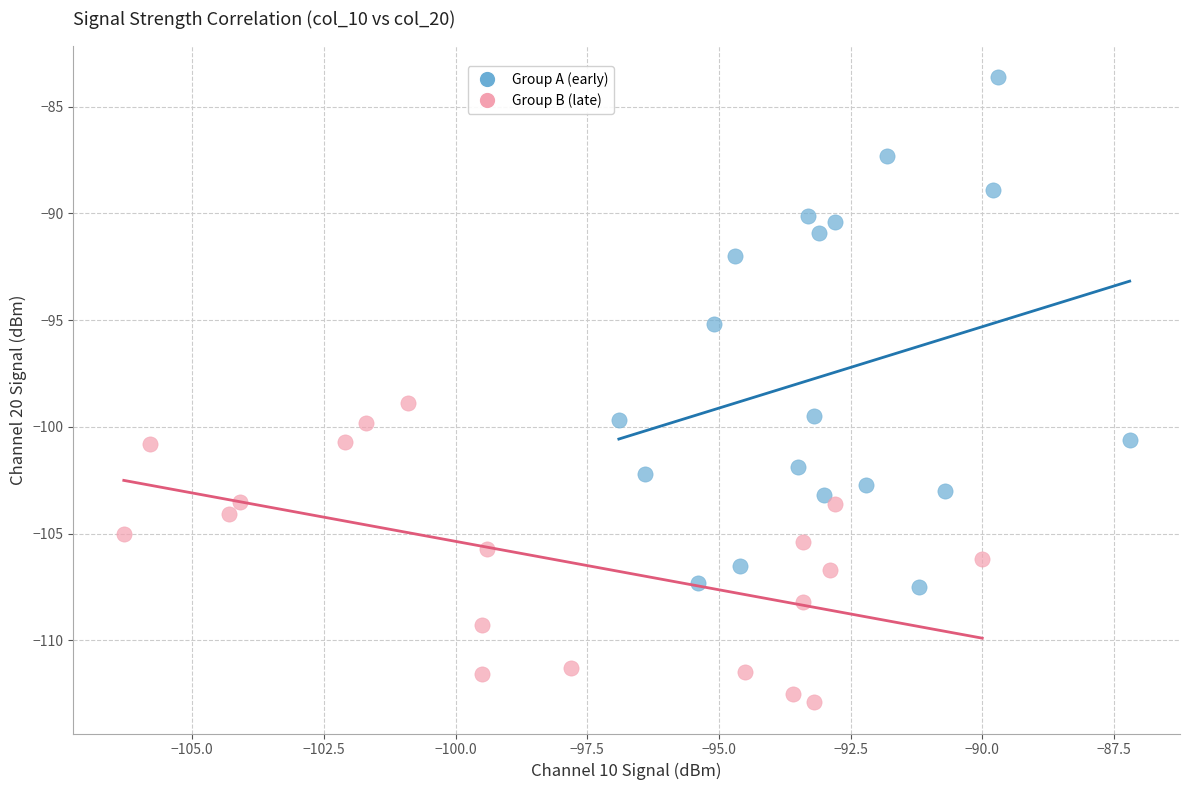

Which series reaches the maximum Y coordinate?

Group A (early)